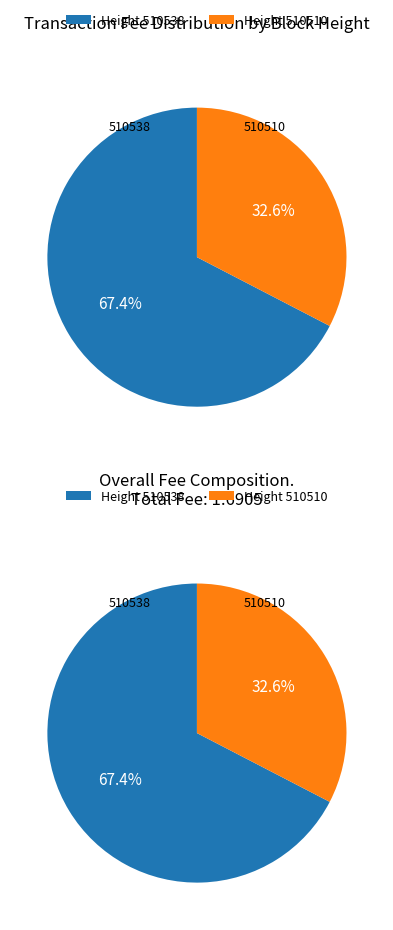

Rank the categories by value from lowest to highest.

510510, 510538